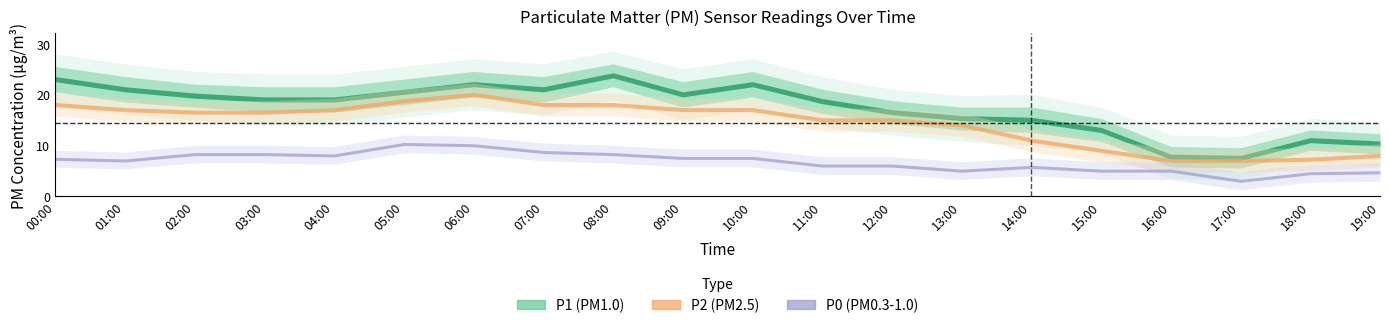

What is the sum of all P0 values?

135.9